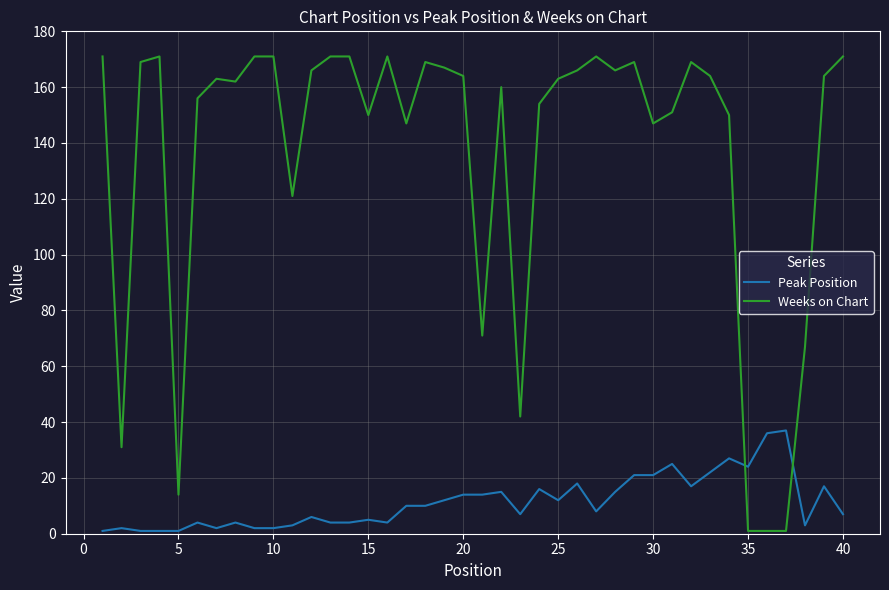

Reading left to right, transcribe all the data shown in this chart.

Peak Position: 1	2	1	1	1	4	2	4	2	2	3	6	4	4	5	4	10	10	12	14	14	15	7	16	12	18	8	15	21	21	25	17	22	27	24	36	37	3	17	7
Weeks on Chart: 171	31	169	171	14	156	163	162	171	171	121	166	171	171	150	171	147	169	167	164	71	160	42	154	163	166	171	166	169	147	151	169	164	150	1	1	1	67	164	171